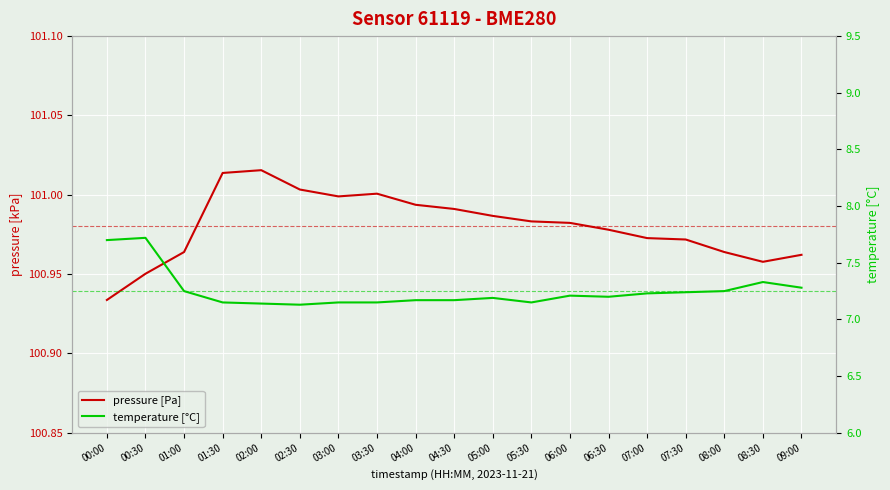

What are all the series names shown in the legend?

pressure [Pa], temperature [°C]